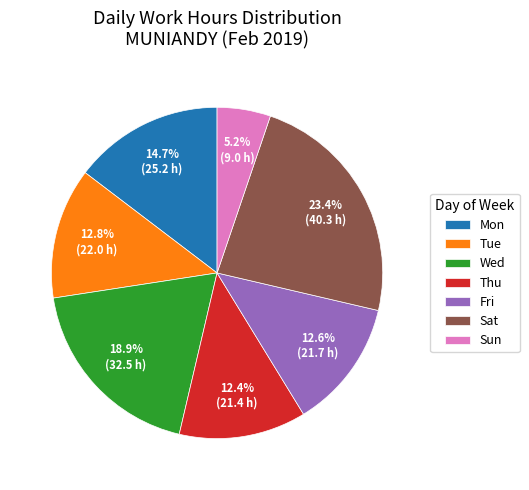

Which has a higher value, Sat or Fri?

Sat